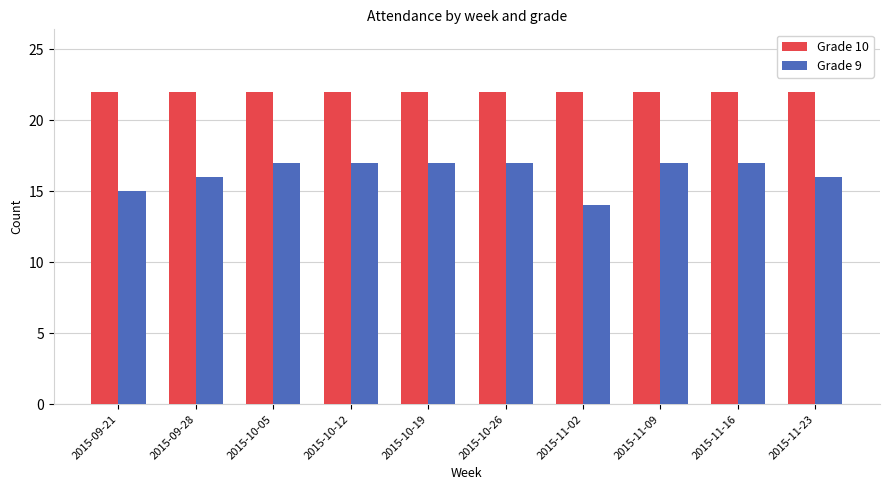

How many bars are there in total?

20